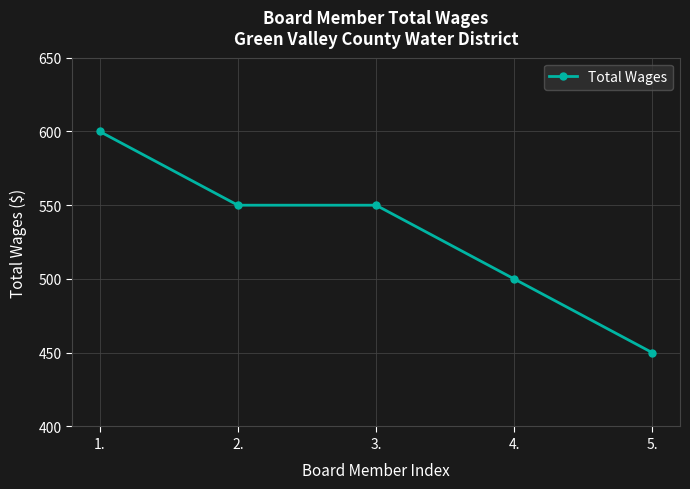

The chart shows a value of 550 at 2.. True or false?

True